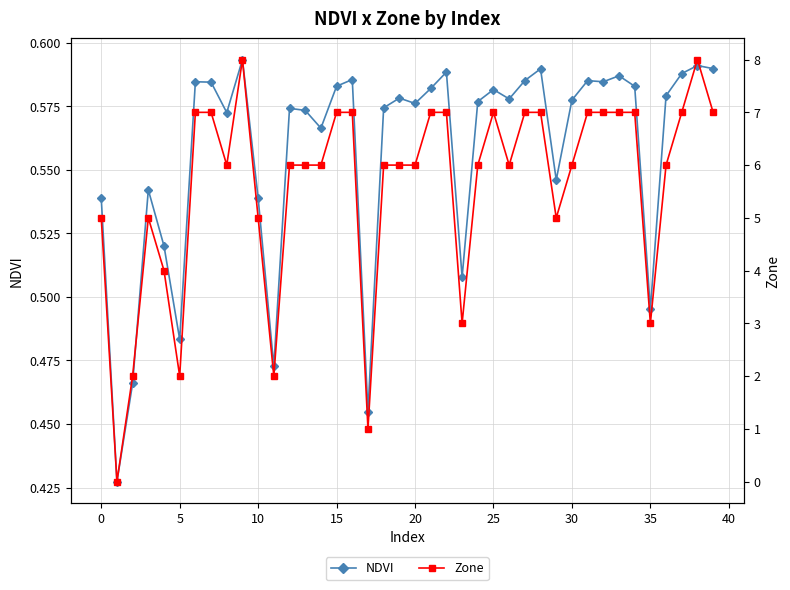

How many series are shown in this chart?

2